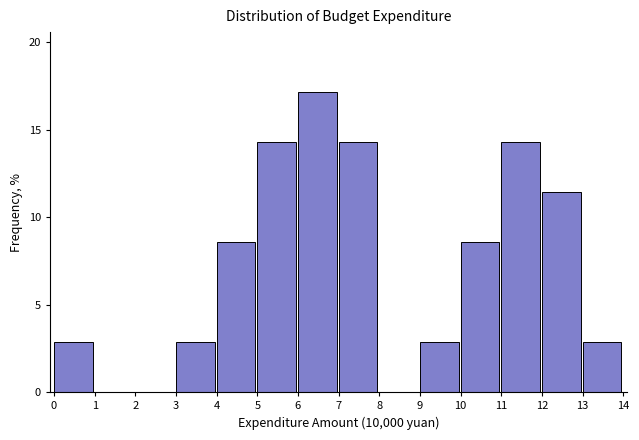

Reading left to right, extract all data points from this chart.

0=2.9	1=0.0	2=0.0	3=2.9	4=8.6	5=14.3	6=17.1	7=14.3	8=0.0	9=2.9	10=8.6	11=14.3	12=11.4	13=2.9